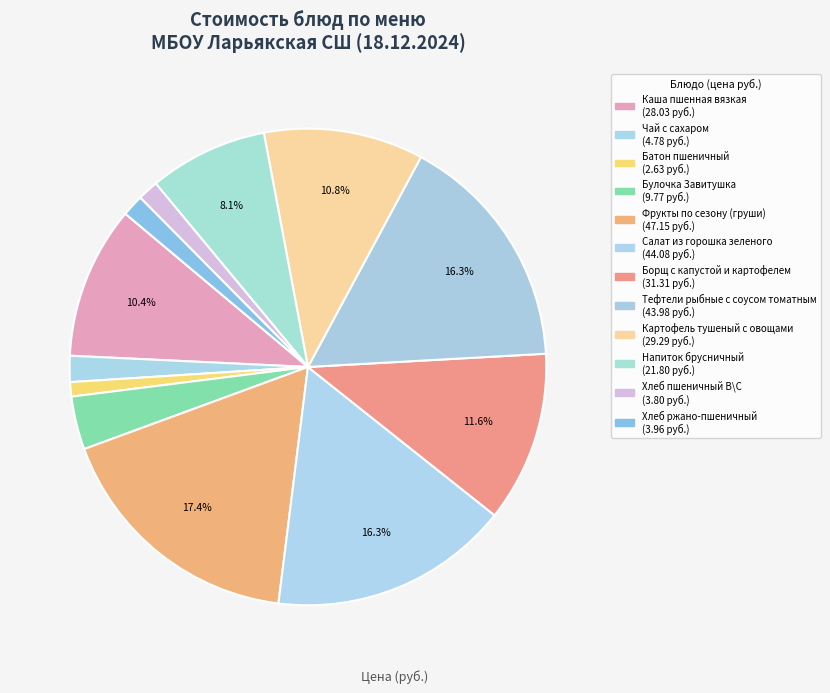

How many slices are in this pie chart?

12